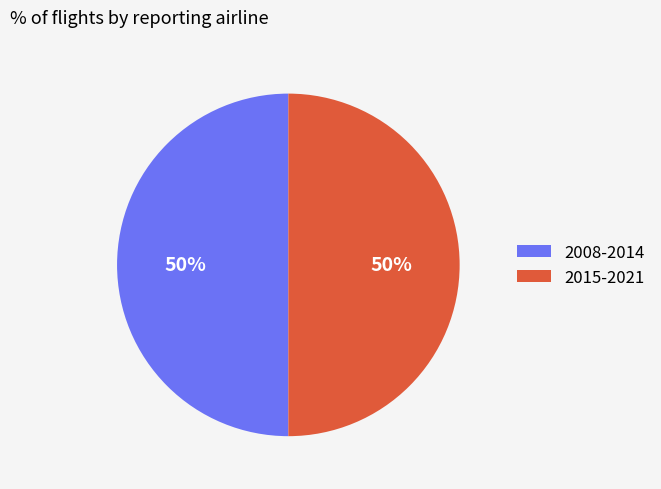

Combined, do 2015-2021 and 2008-2014 account for over 50%?

Yes